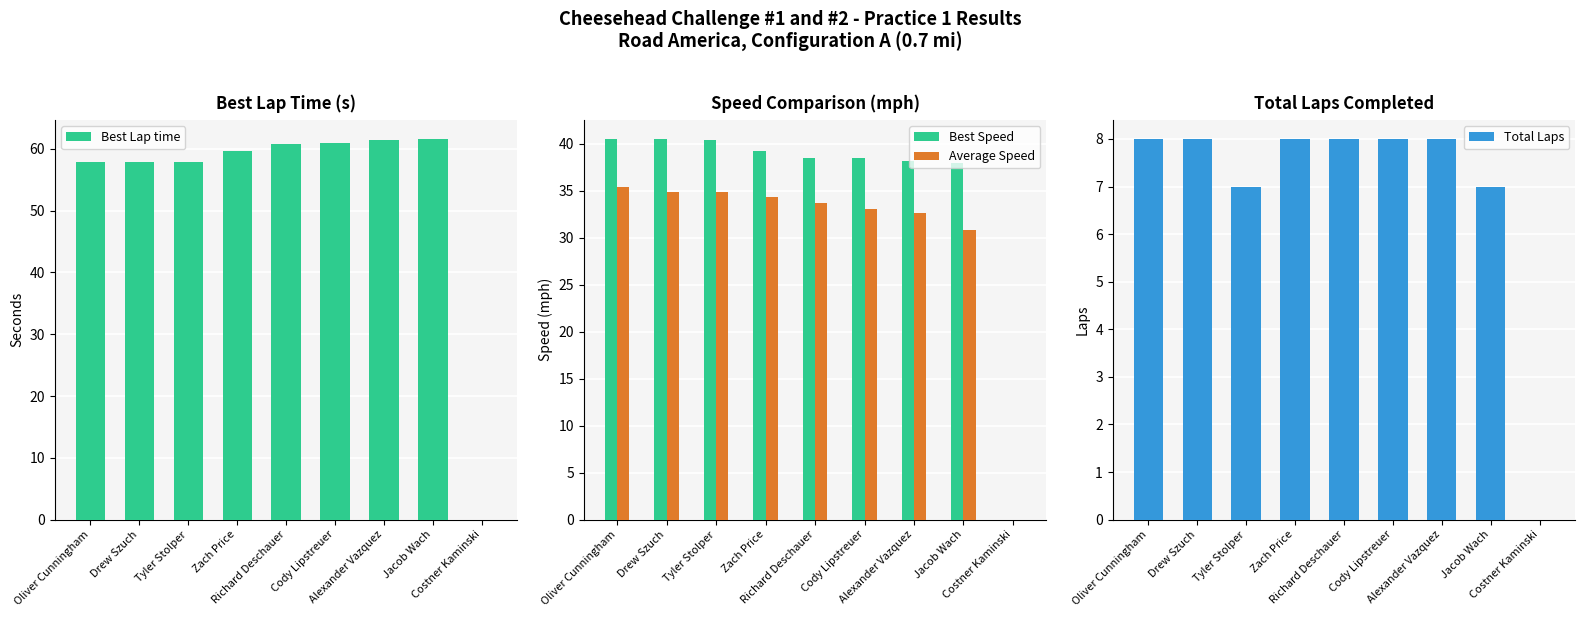

What is the greatest value displayed?

61.6